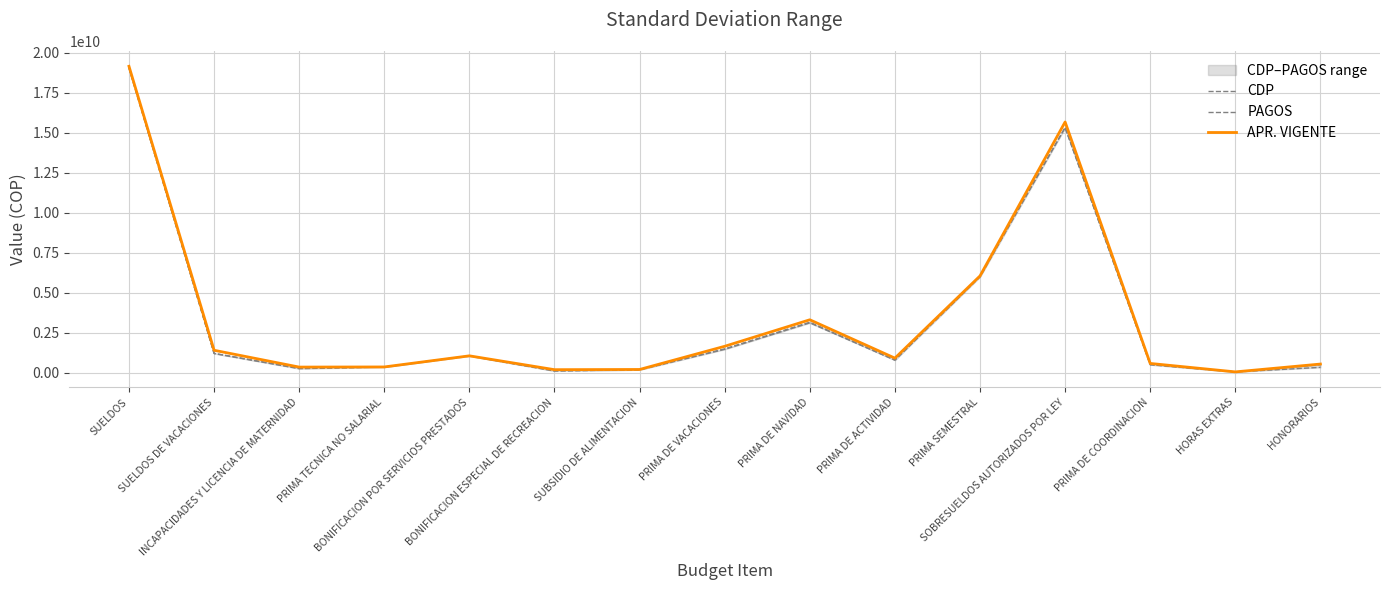

Which series has the widest spread of values?

APR. VIGENTE